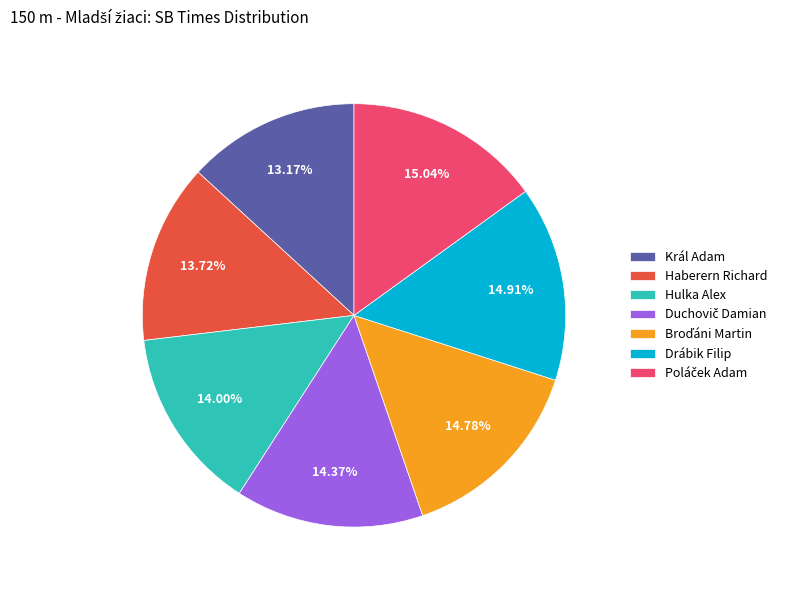

To the nearest percent, what is the difference between the largest and smallest slice percentages?

2%